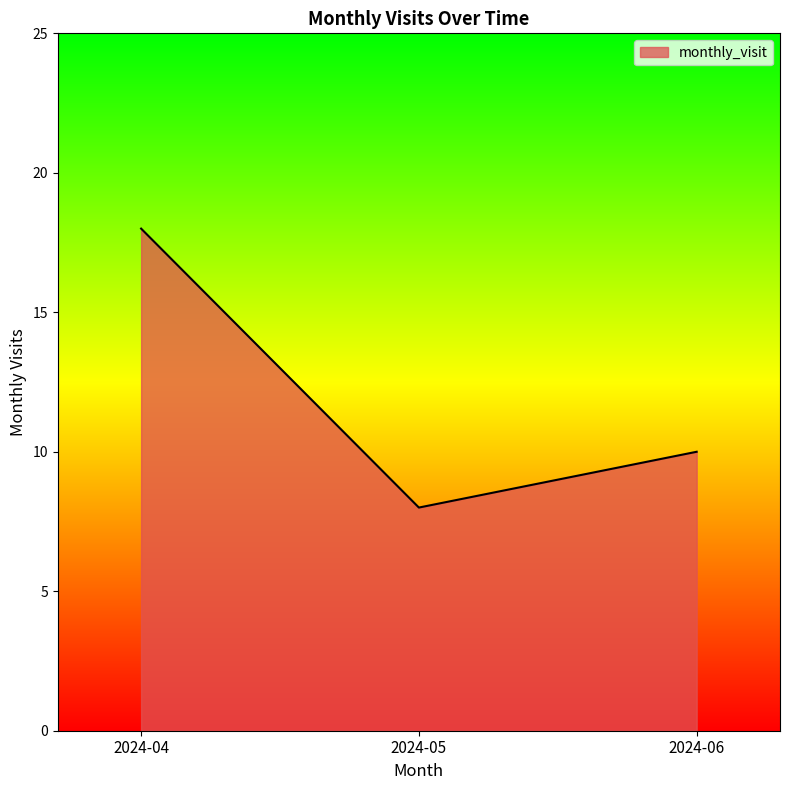

Reading right to left, list all the values displayed in this chart.

2024-06=10	2024-05=8	2024-04=18